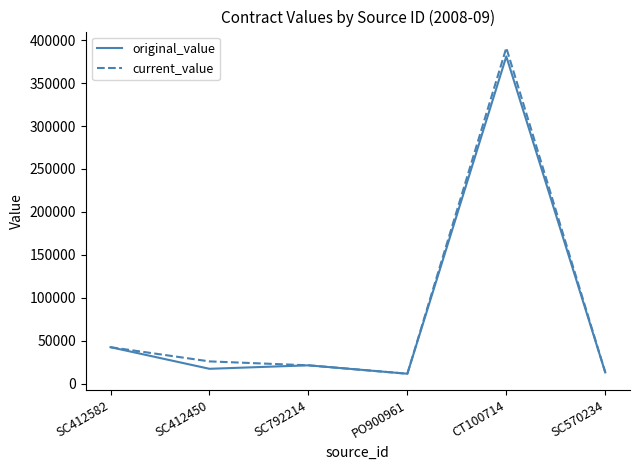

What is the approximate value of original_value at PO900961?

11767.5